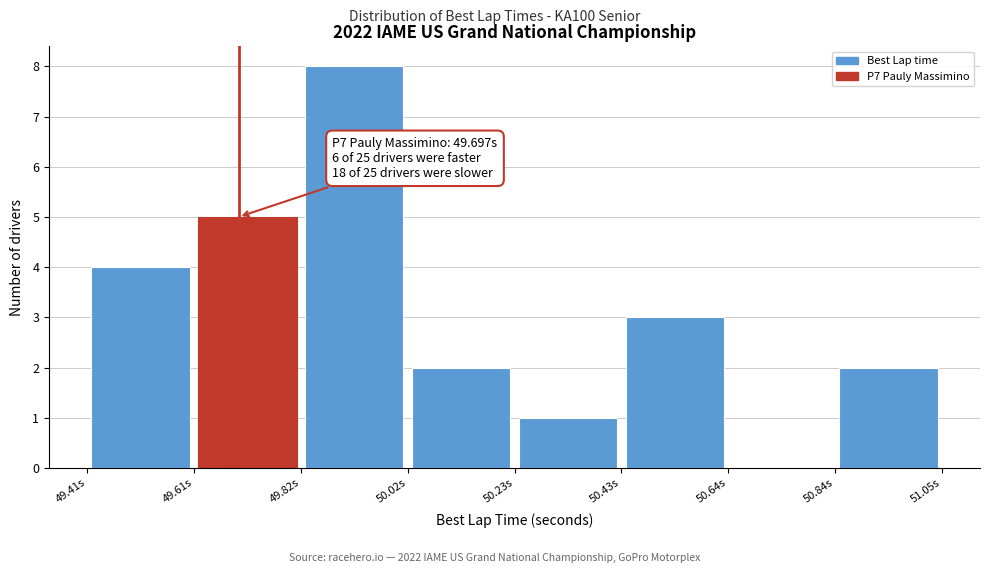

Over which range of the x-axis is the bar tallest?

49.80 to 50.00